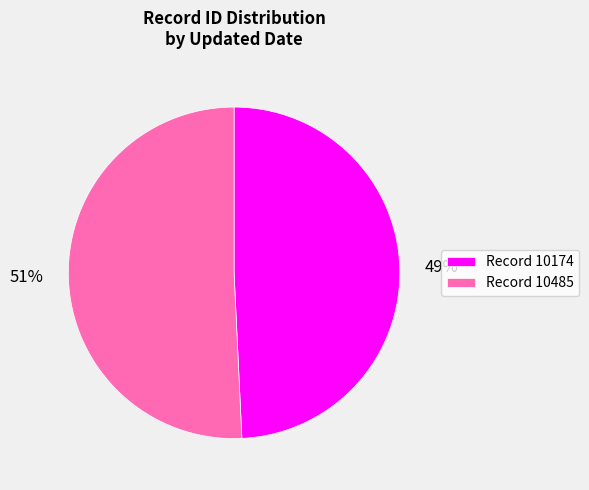

To the nearest percent, what is the difference between the largest and smallest slice percentages?

2%